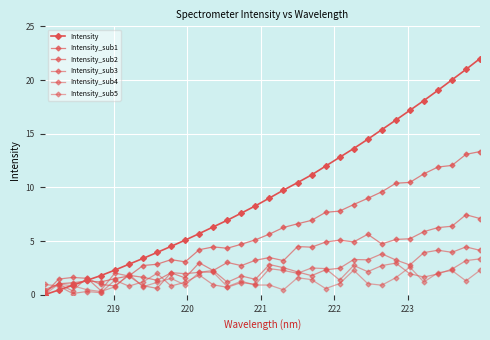

In Intensity_sub1, how many points are higher than both neighbors (excluding endpoints)?

3